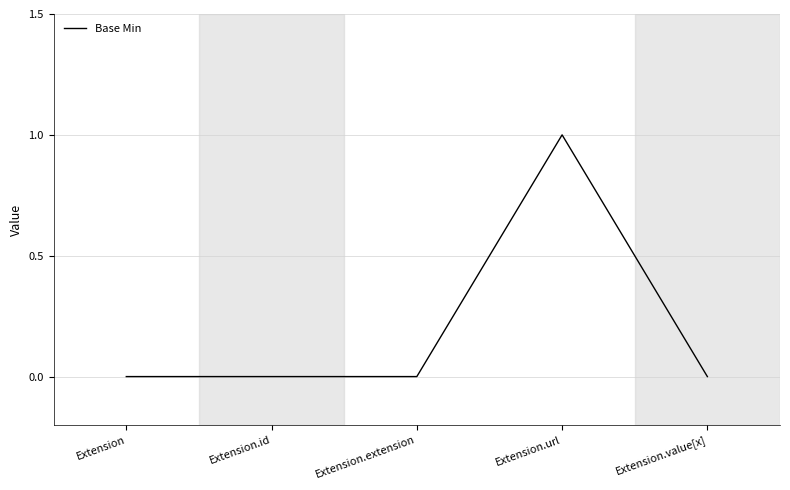

Count the values in the range 0 to 1.

5